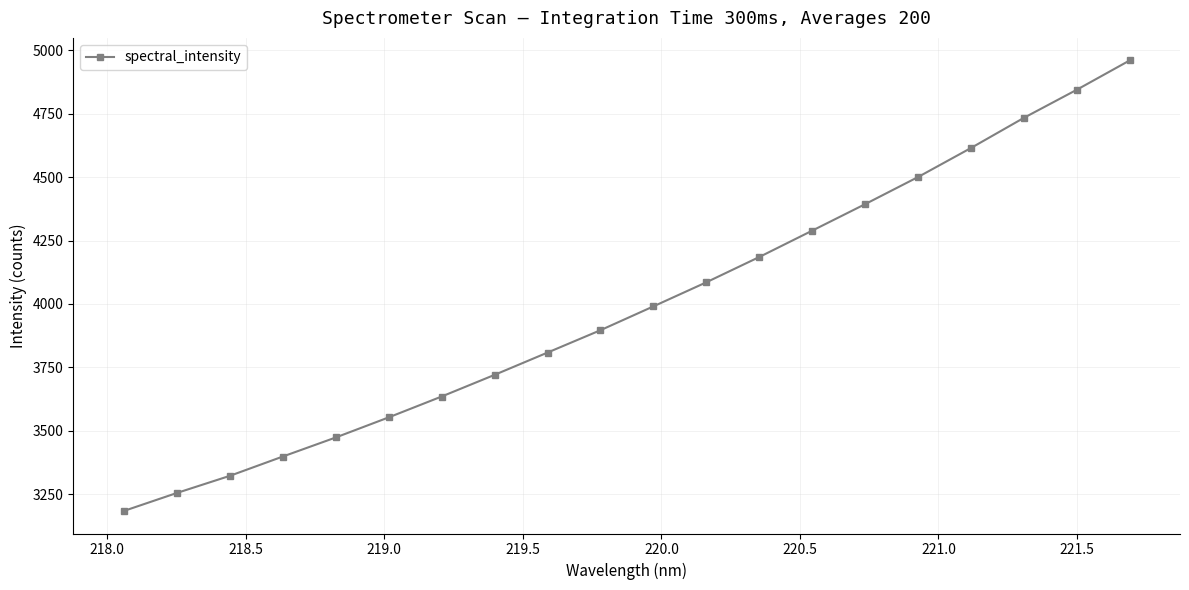

What is the value of the 2nd point from the left?

3254.6